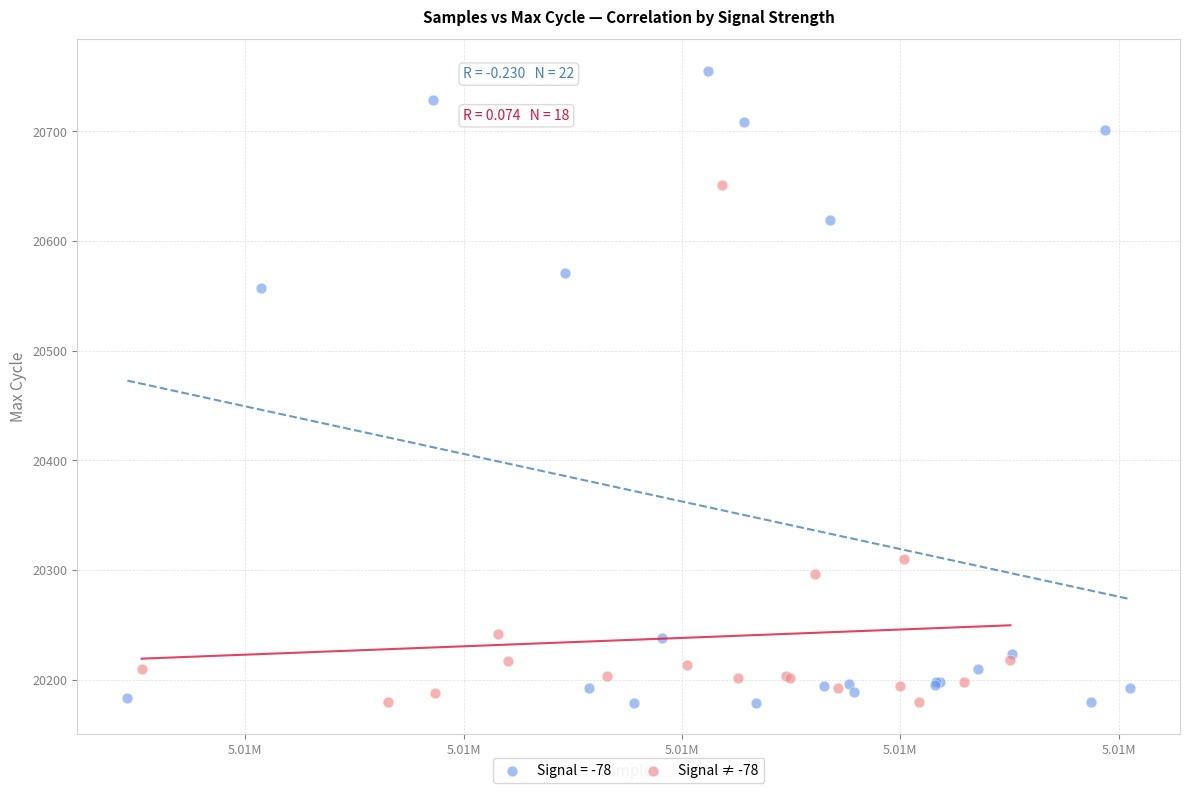

Which series has the widest spread of Y values?

Signal = -78